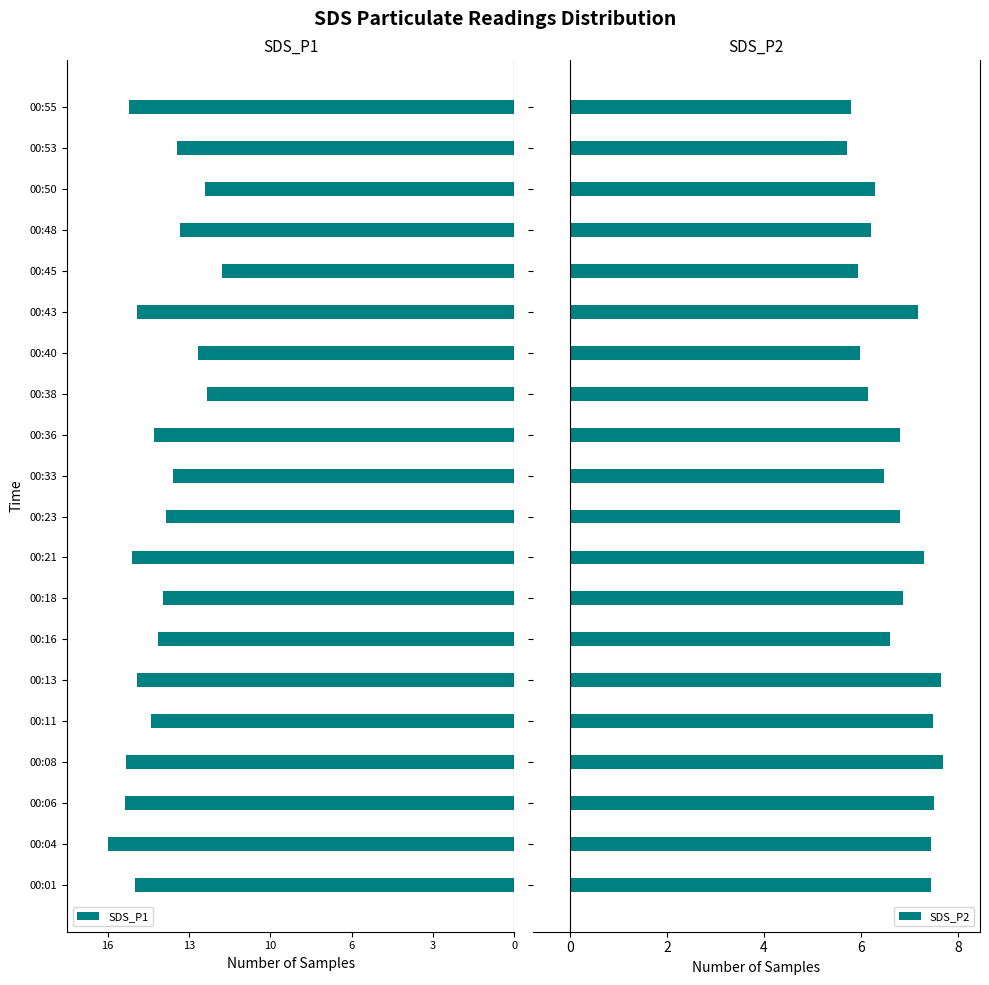

What is the highest value of the SDS_P2 series?

7.7